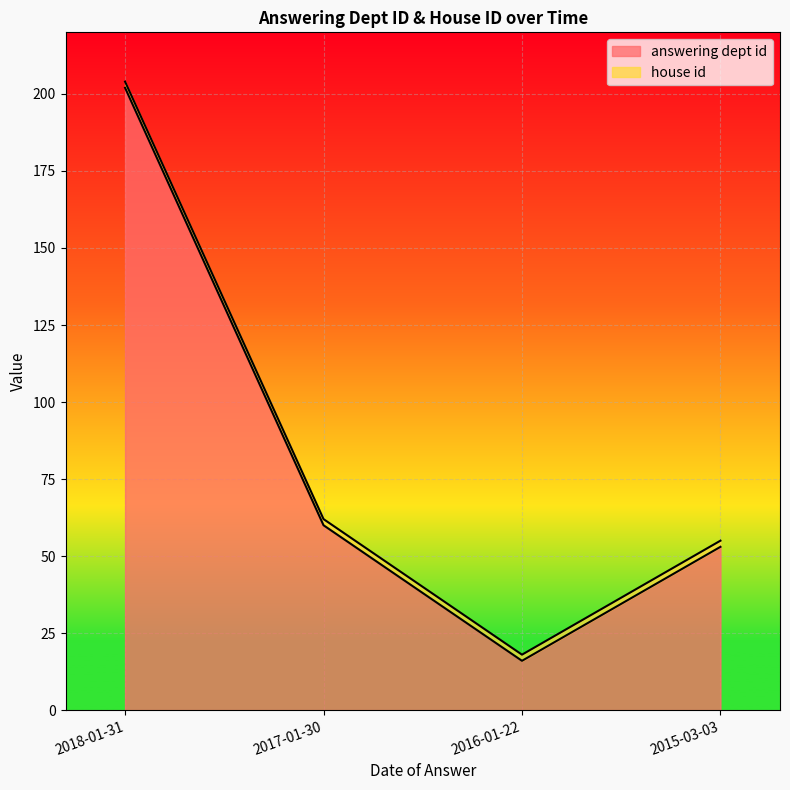

What is the average value?

83